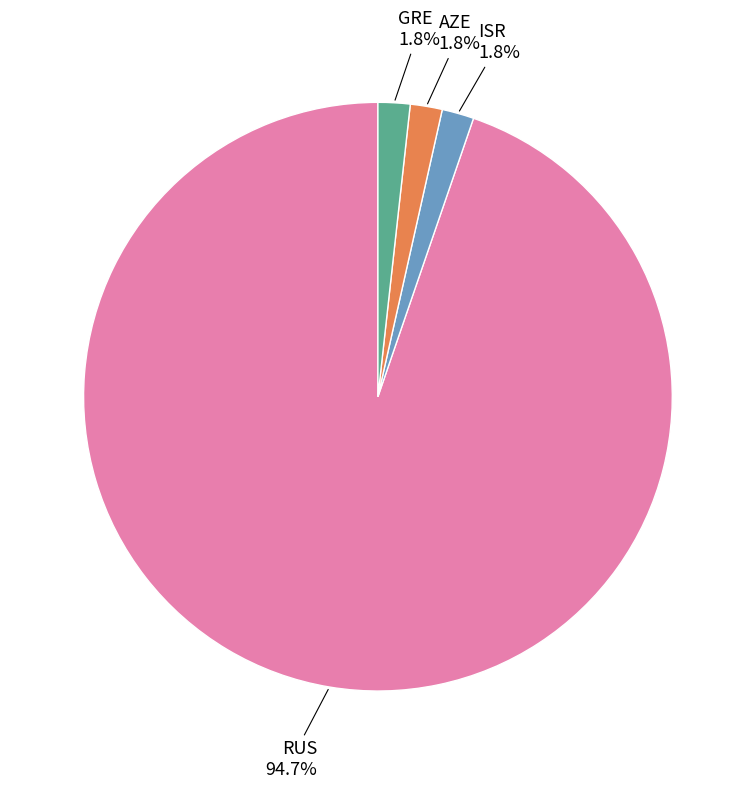

Count the number of slices in the pie.

4